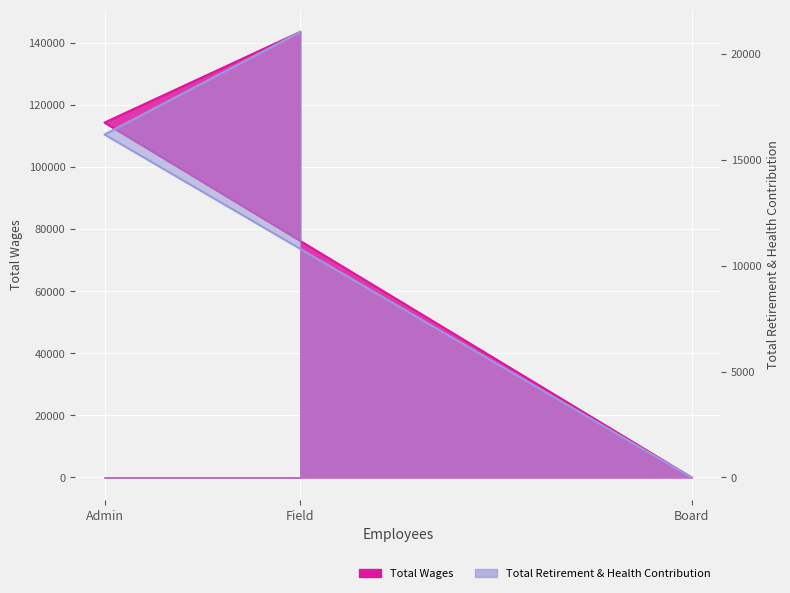

What is the label of the 1st point from the left?

Field